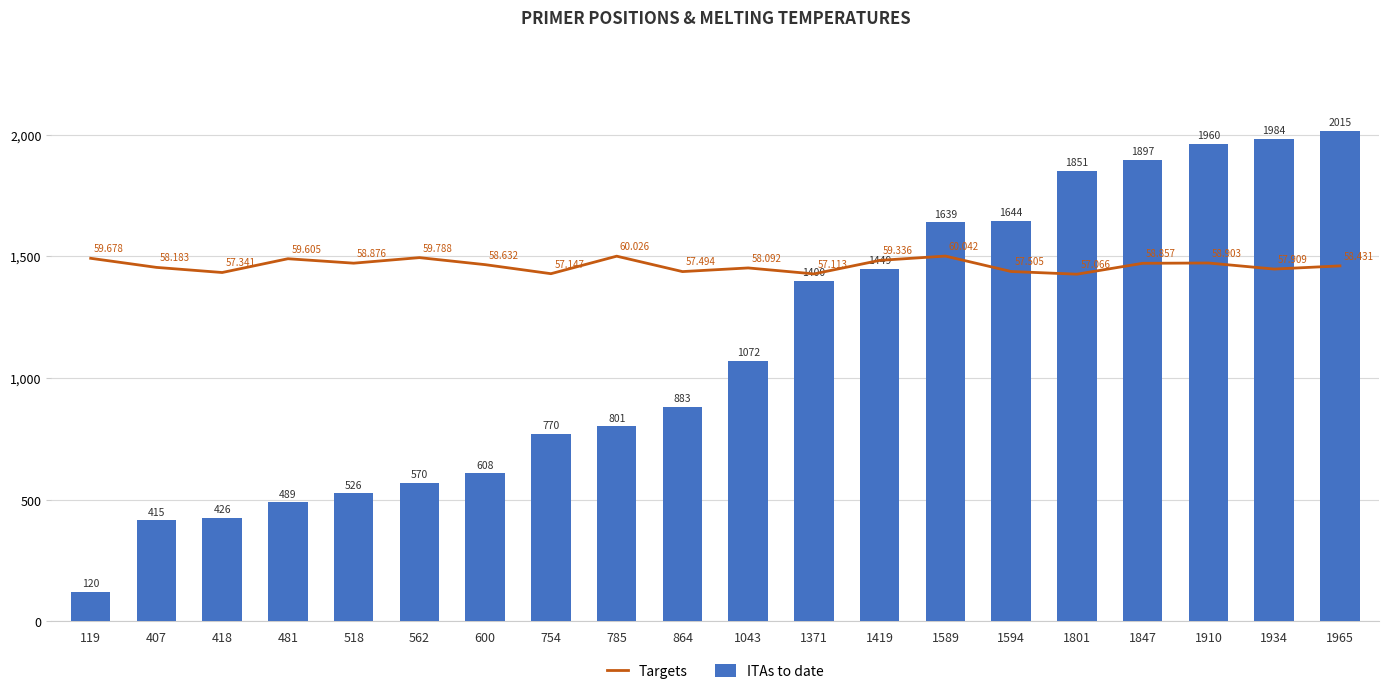

At which label is ITAs to date closest to 1067?

1043